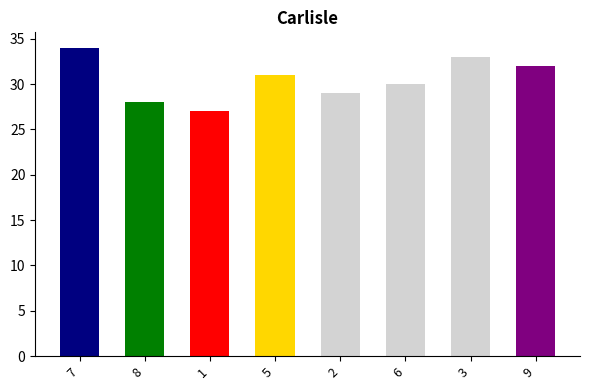

True or false: the data shows 27 at 1.

True